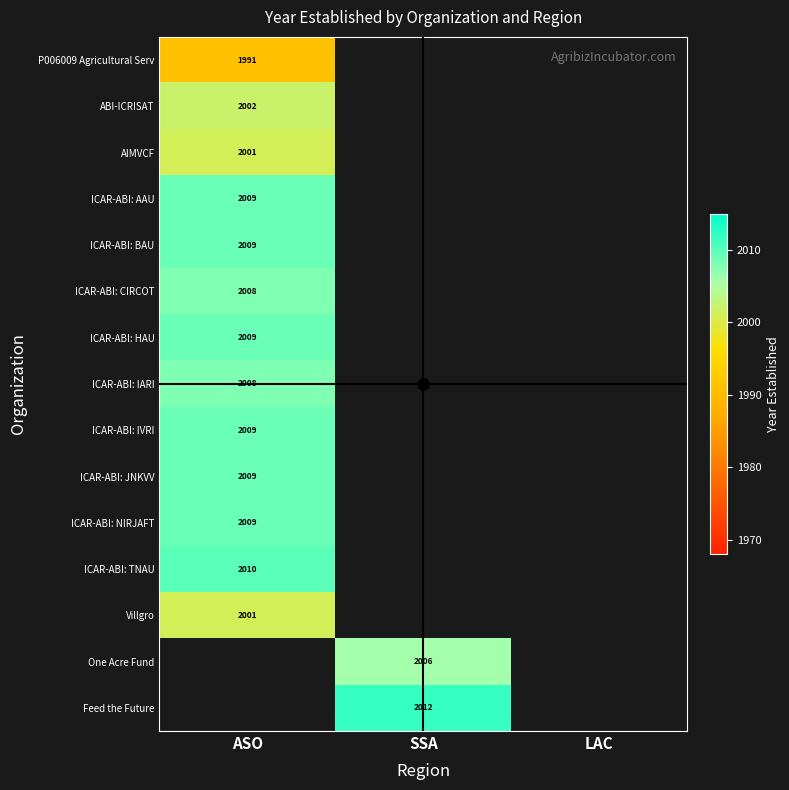

Which label corresponds to the largest value in the chart?

SSA